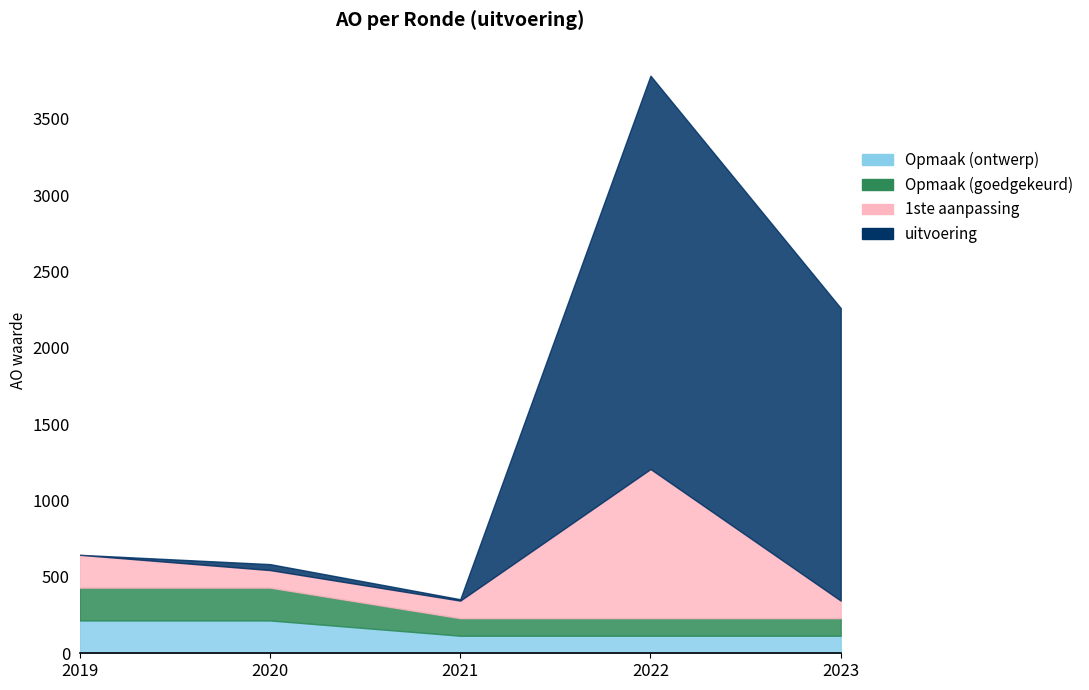

True or false: Opmaak (goedgekeurd) and Opmaak (ontwerp) cross at least once.

False